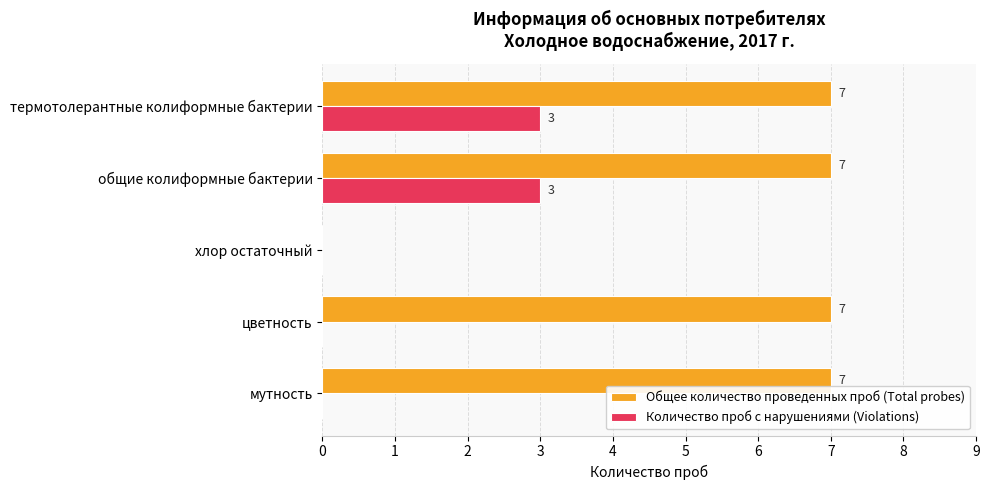

How many distinct data groups are displayed?

2